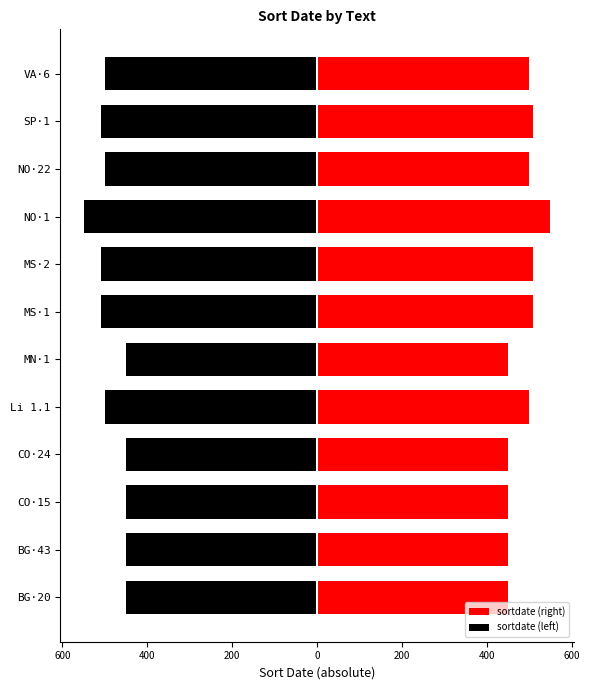

What is the spread (max minus min) of values at 400?

900